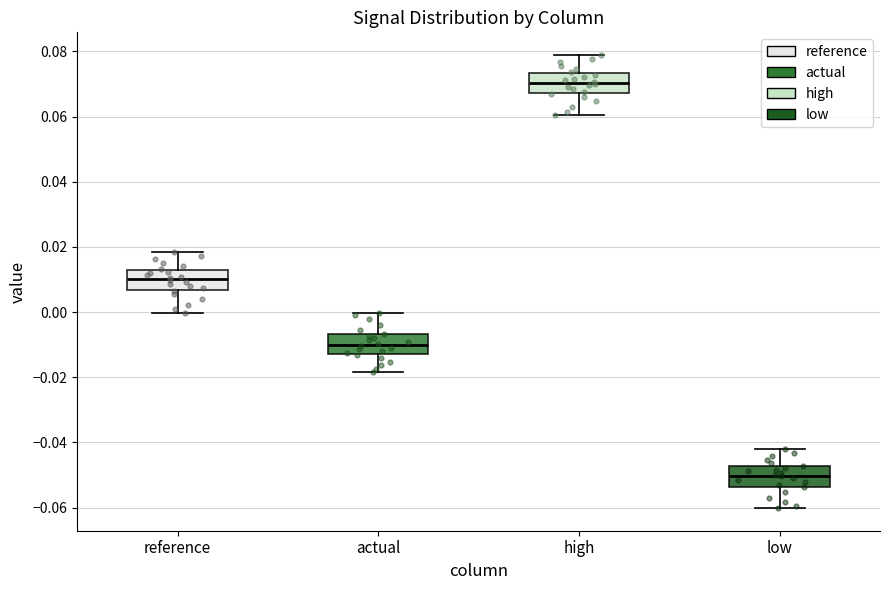

Reading left to right, read every box against the y-axis: the position of its median line, the range the box covers, and the ends of its whiskers. The values are not printed on the chart, so give them approximately, as read against the axis.

reference: median 0.010, box 0.006 to 0.012, whiskers 0.000 to 0.018
actual: median -0.010, box -0.012 to -0.006, whiskers -0.018 to 0.000
high: median 0.070, box 0.068 to 0.074, whiskers 0.060 to 0.078
low: median -0.050, box -0.054 to -0.048, whiskers -0.060 to -0.042